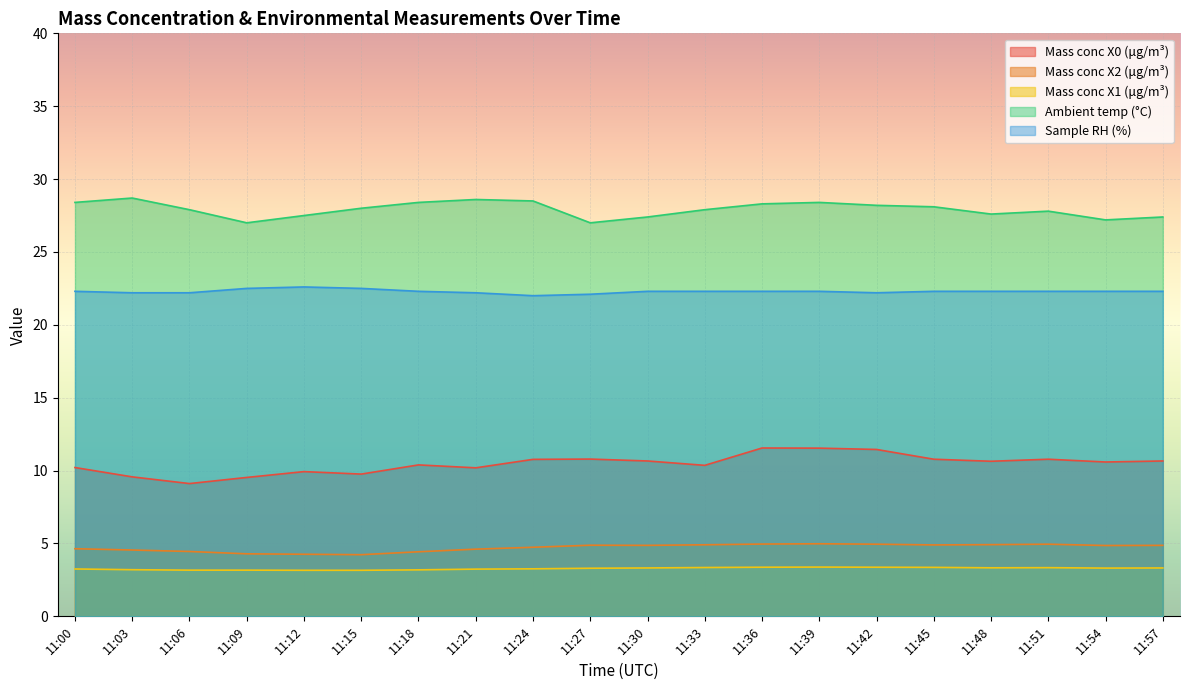

What is the difference between the second highest and second lowest values in the Sample RH (%) series?

0.4